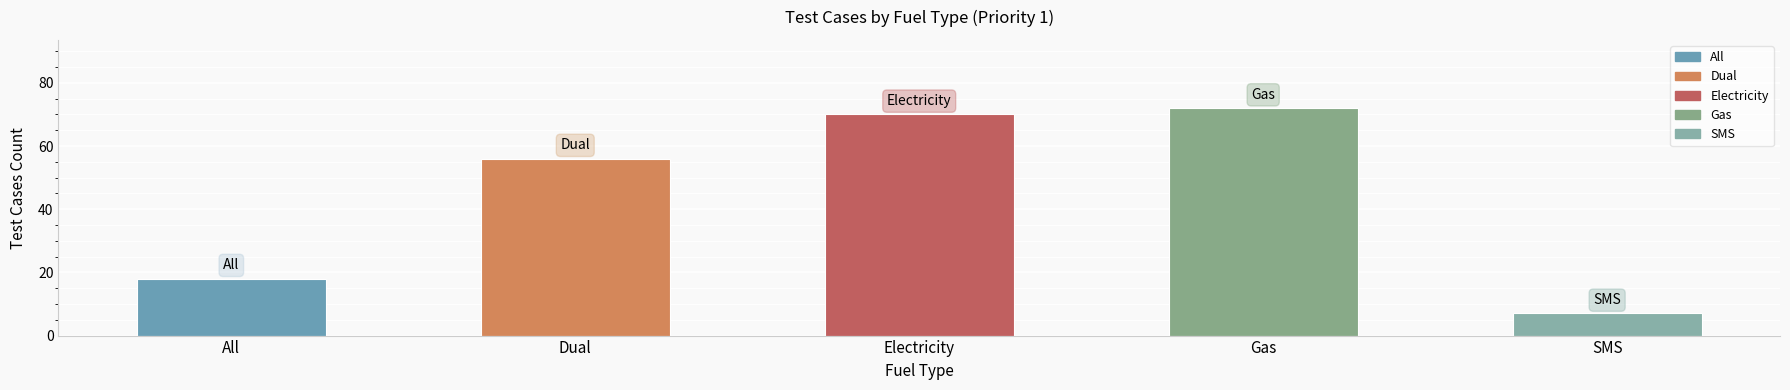

Does the chart contain any negative values?

No